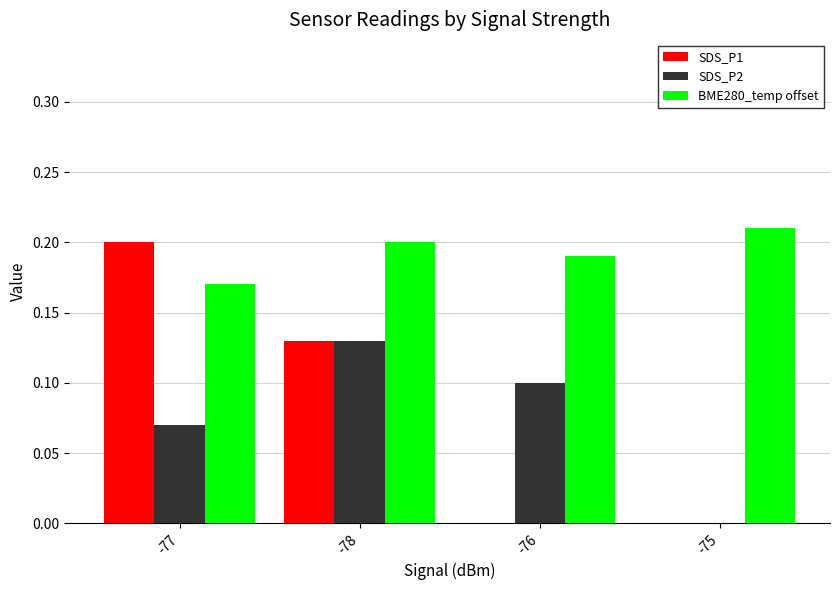

Is it true that SDS_P2 equals 0.1 at -76?

True